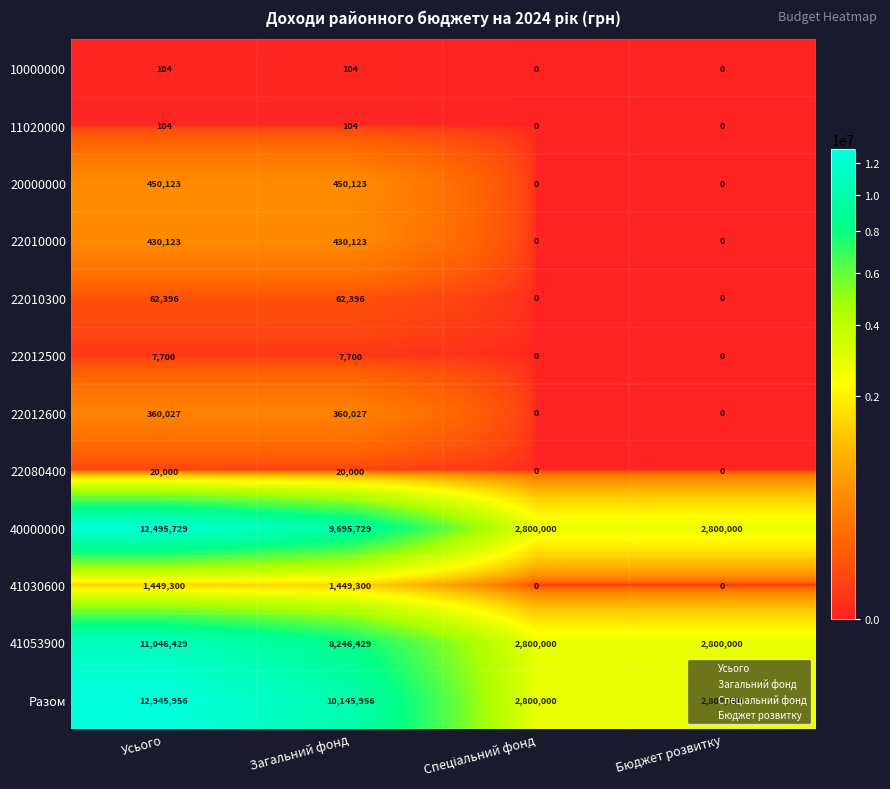

At how many categories does at least one series exceed 6538070?

2